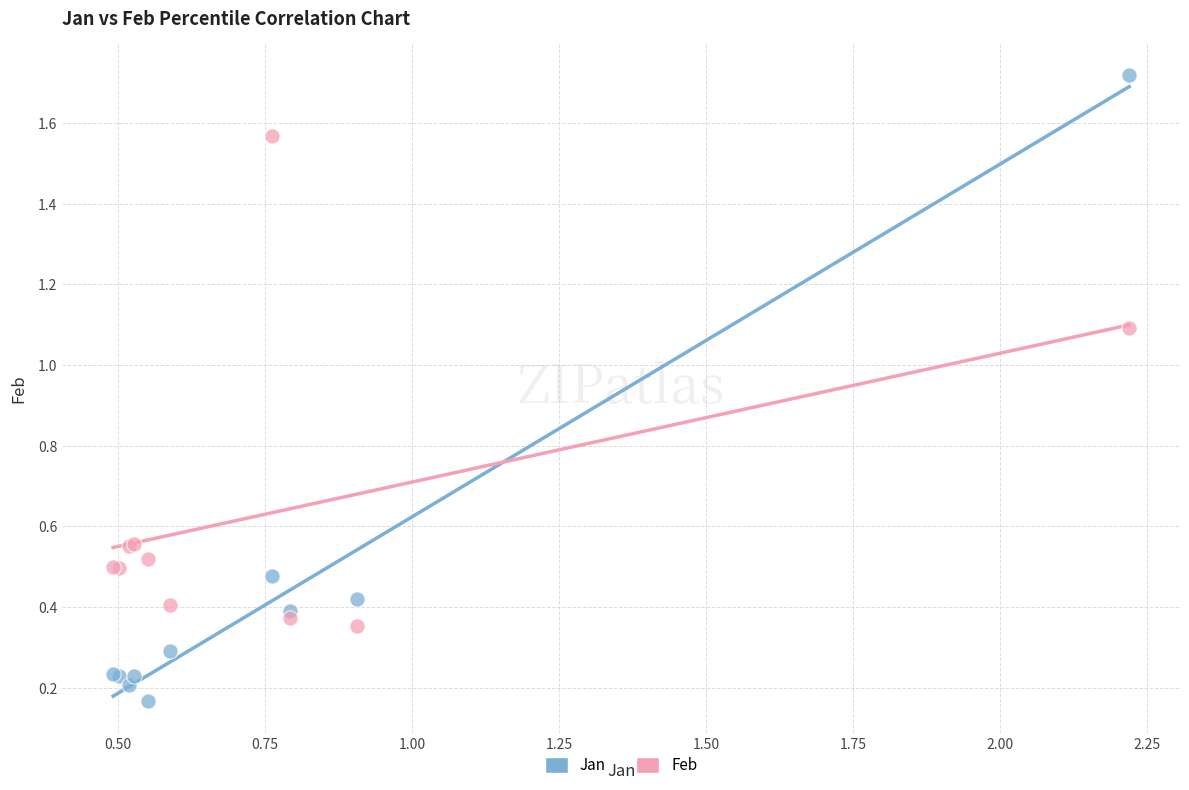

Which series contains the lowest Y value?

Jan